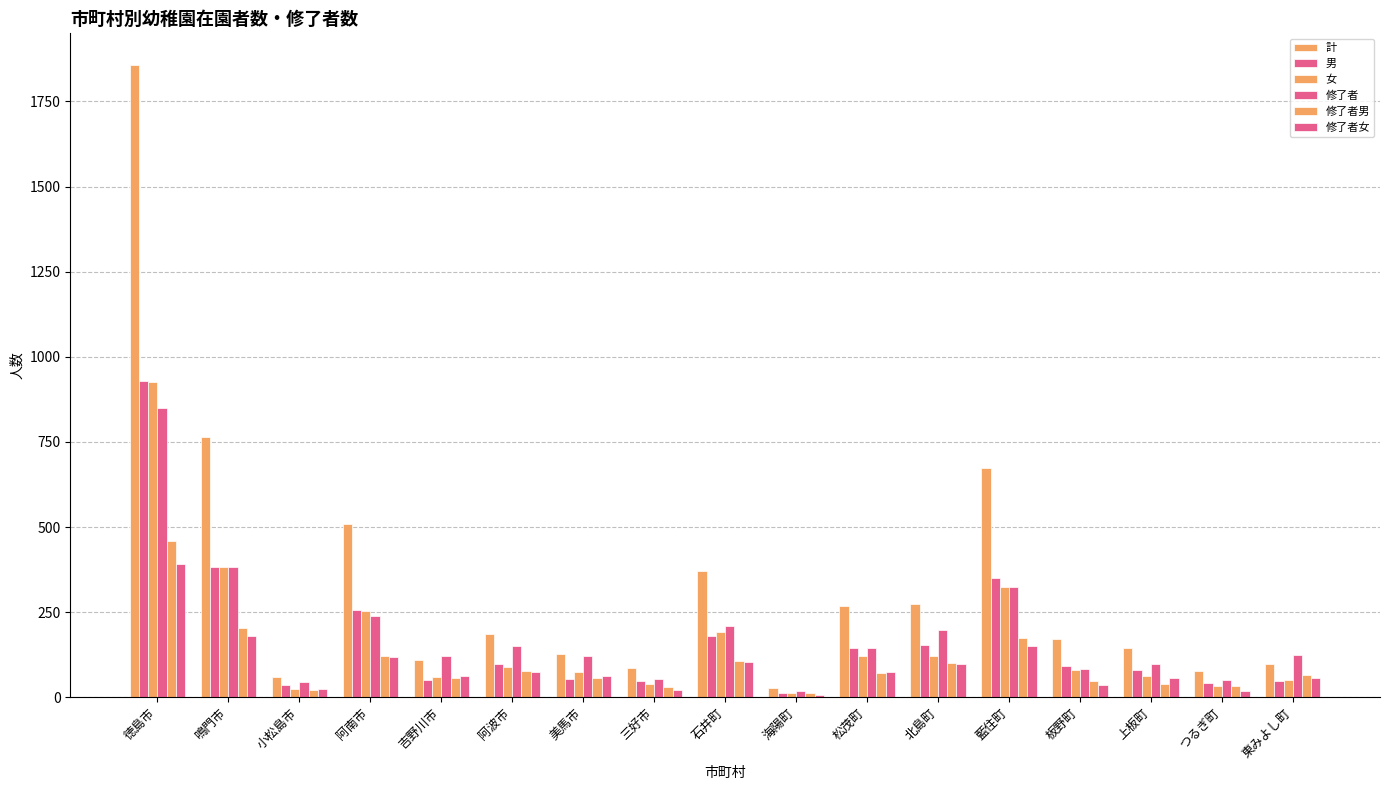

How many bars are there in each group?

6